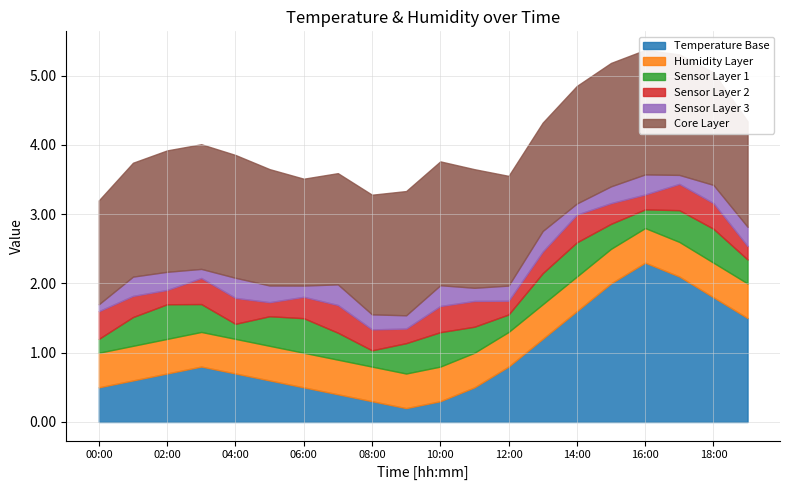

What is the difference between the second highest and minimum values in the temperature series?

1.9